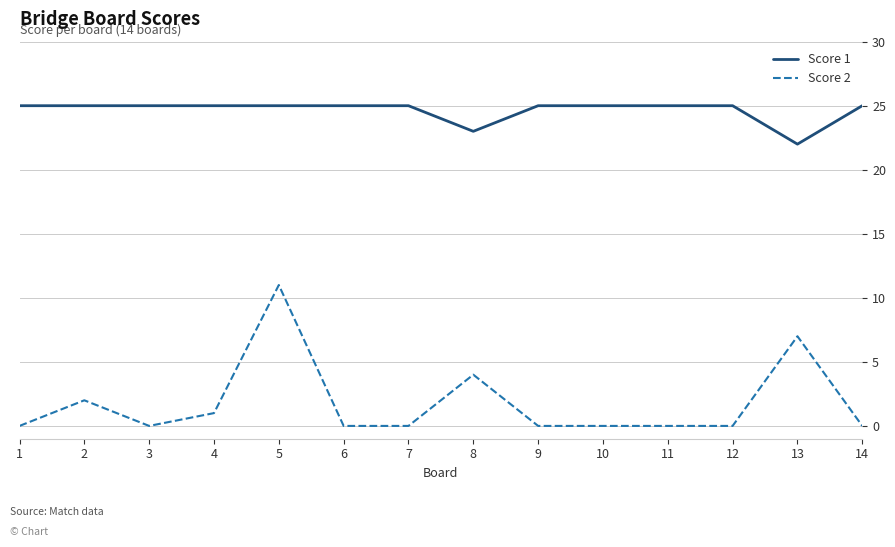

Reading right to left, list all the values displayed in this chart.

Score 1: 25	22	25	25	25	25	23	25	25	25	25	25	25	25
Score 2: 0	7	0	0	0	0	4	0	0	11	1	0	2	0